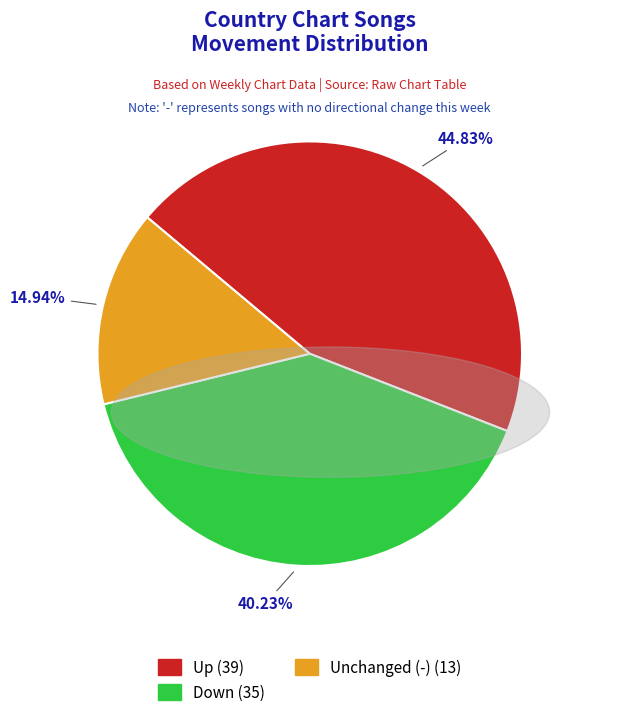

Is there any slice that represents more than half of the pie?

No